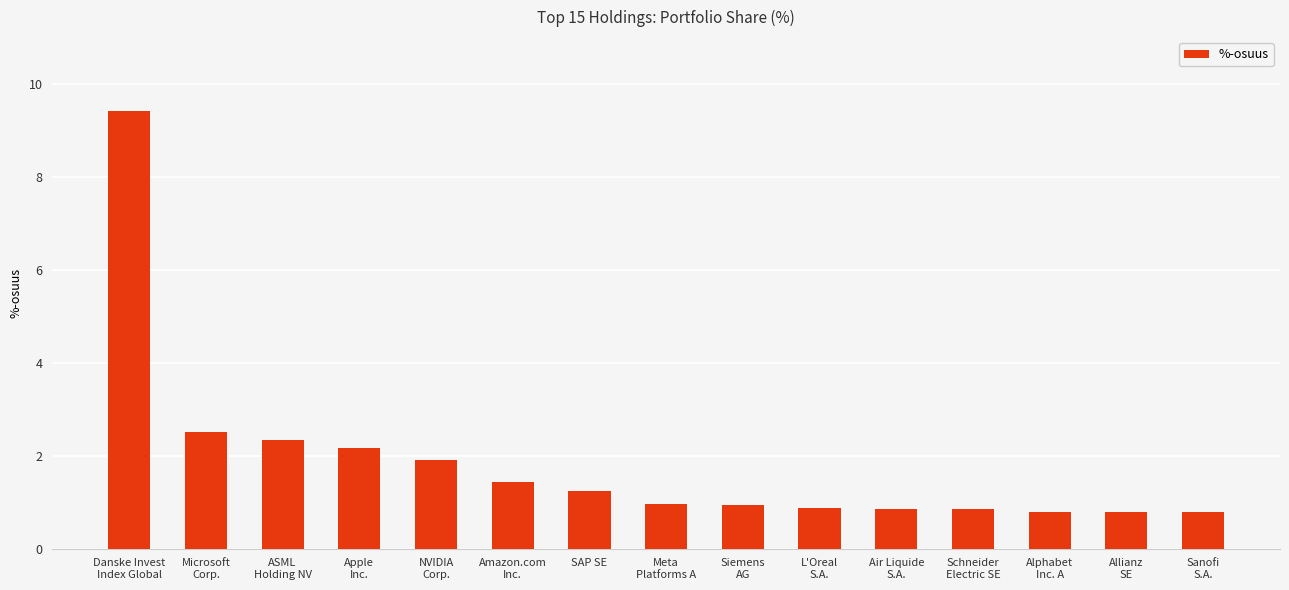

What is the label of the 9th bar from the left?

Siemens
AG